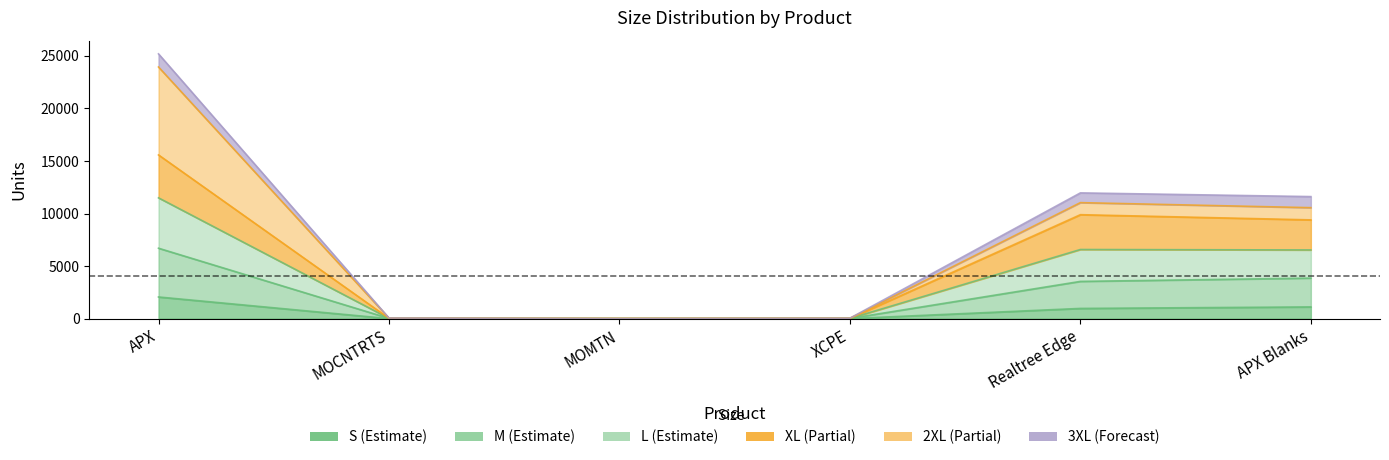

Does the chart have visible grid lines?

No